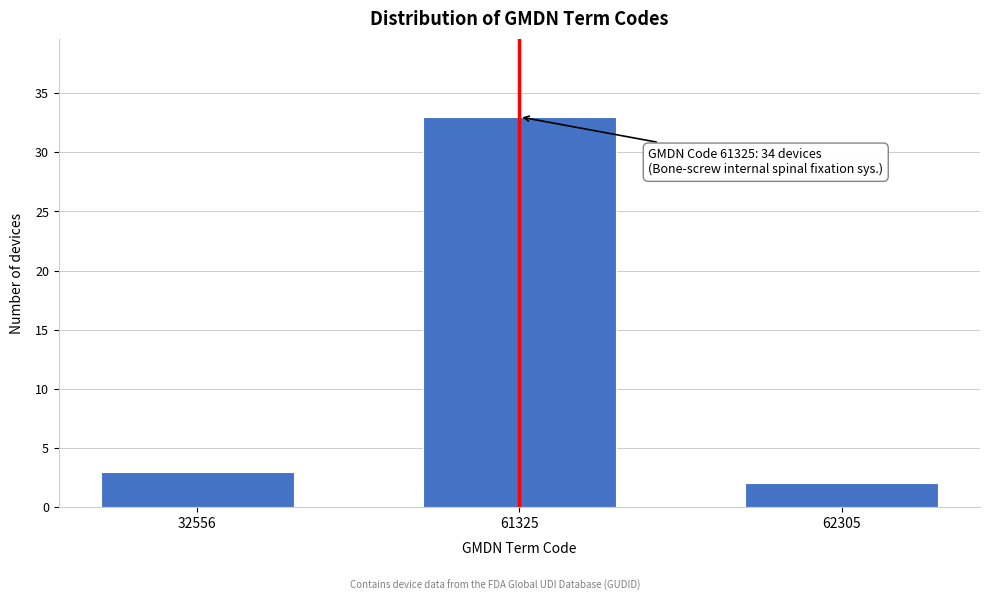

Reading left to right, transcribe all the data shown in this chart.

3	33	2